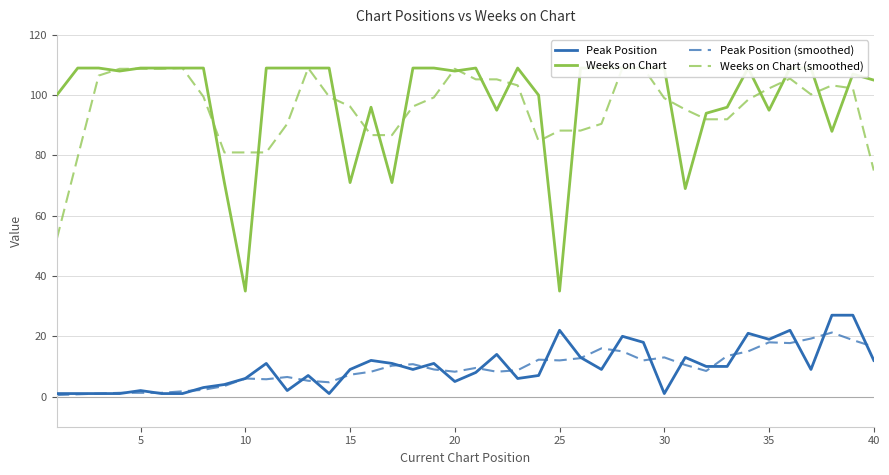

True or false: Peak Position (smoothed) has a value of 27.5 at 40.

False